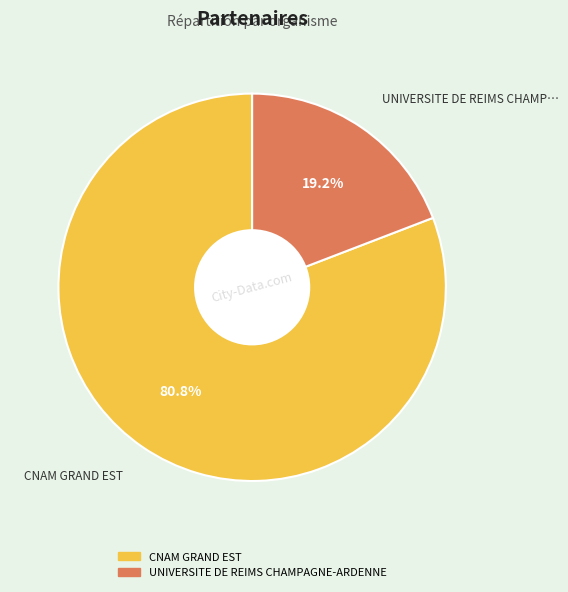

What percentage do UNIVERSITE DE REIMS CHAMPAGNE-ARDENNE and CNAM GRAND EST together represent?

100.0%